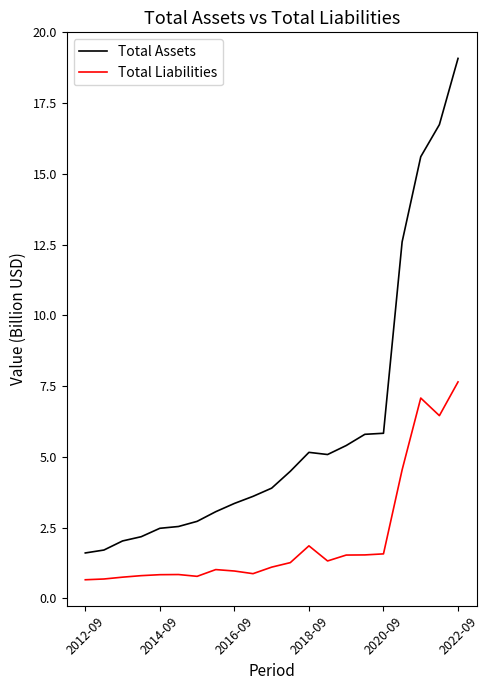

Rank the series by their maximum value, from highest to lowest.

Total Assets, Total Liabilities